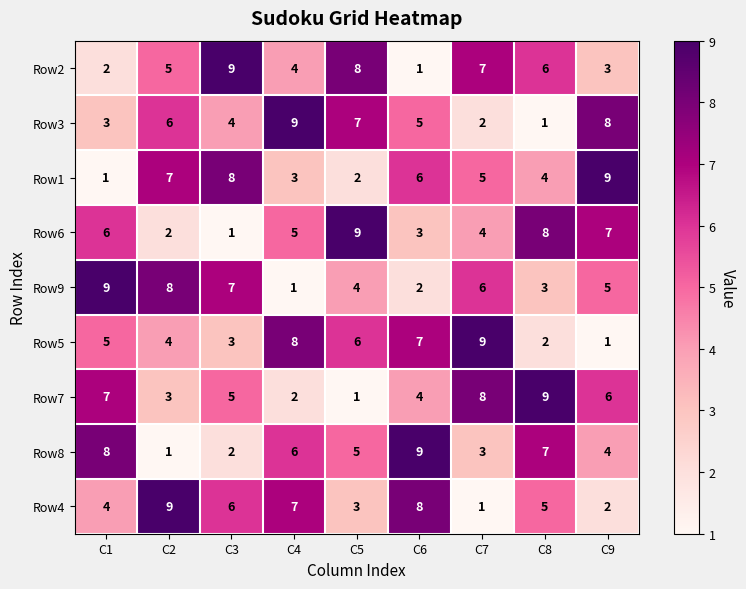

Count the number of categories in the chart.

9